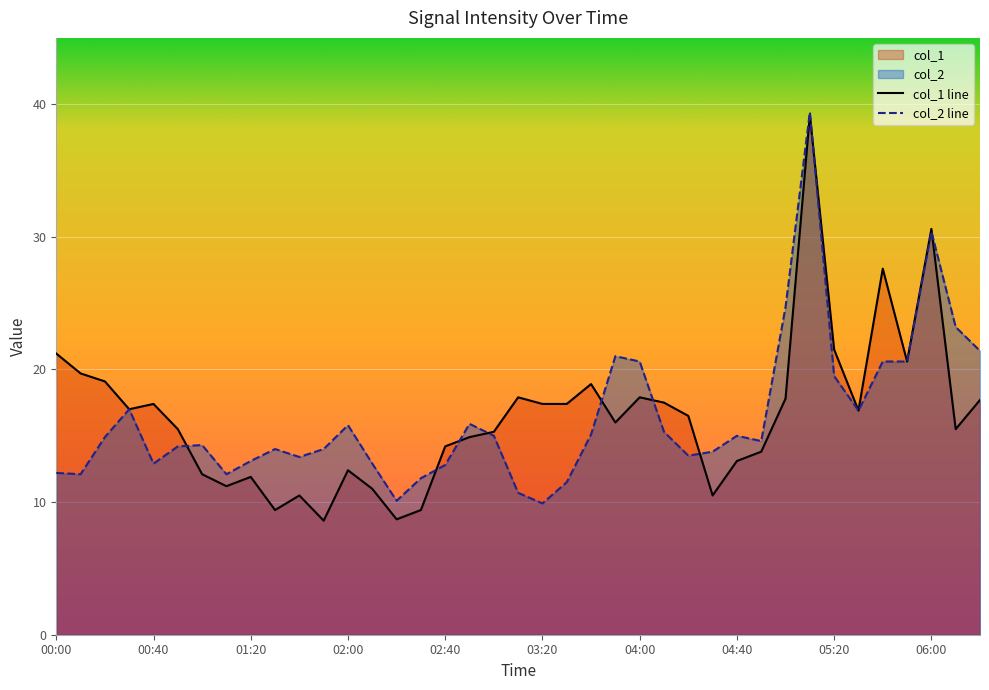

Rank the series at 03:40 from highest to lowest value.

col_1, col_2